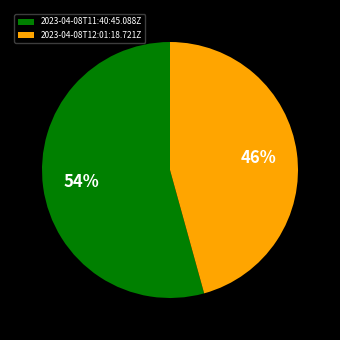

Rank the categories by value from highest to lowest.

2023-04-08T11:40:45.088Z, 2023-04-08T12:01:18.721Z